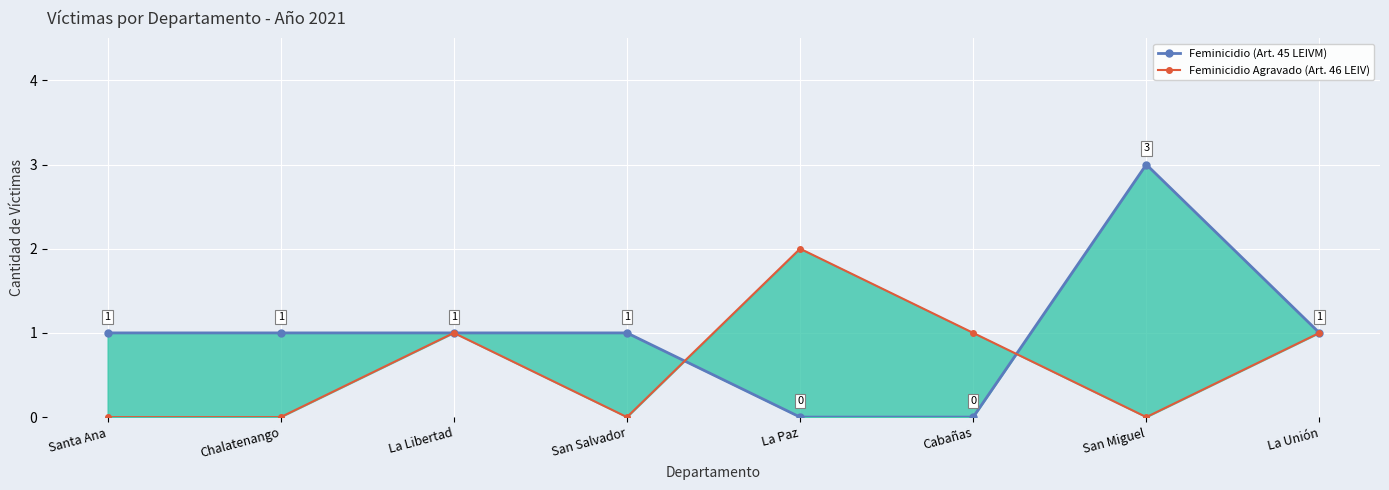

True or false: Feminicidio (Art. 45 LEIVM) has a value of 0 at La Paz.

True